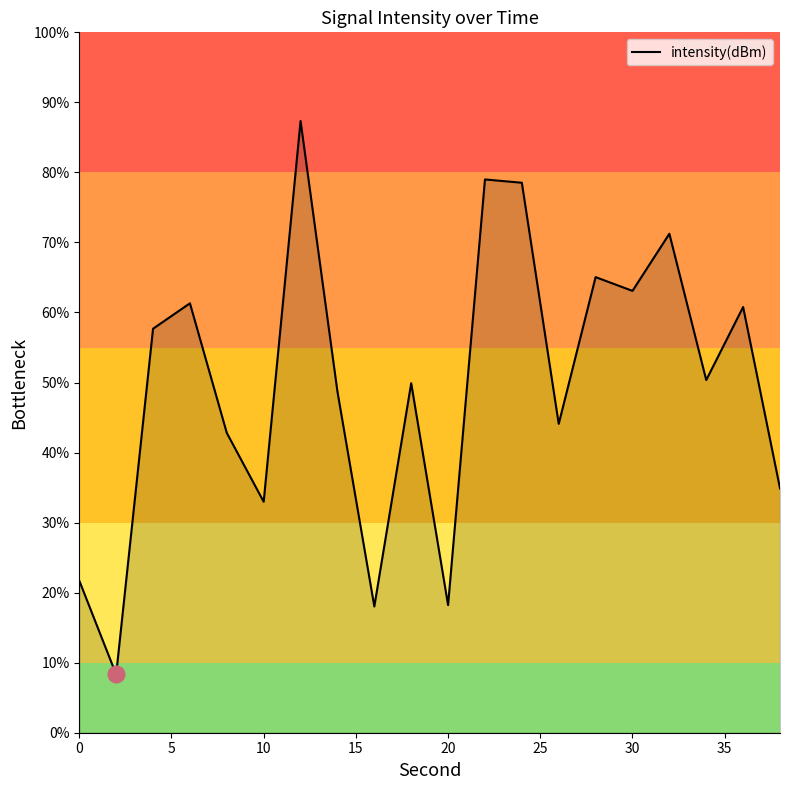

Is this an area chart (filled region under the line)?

No